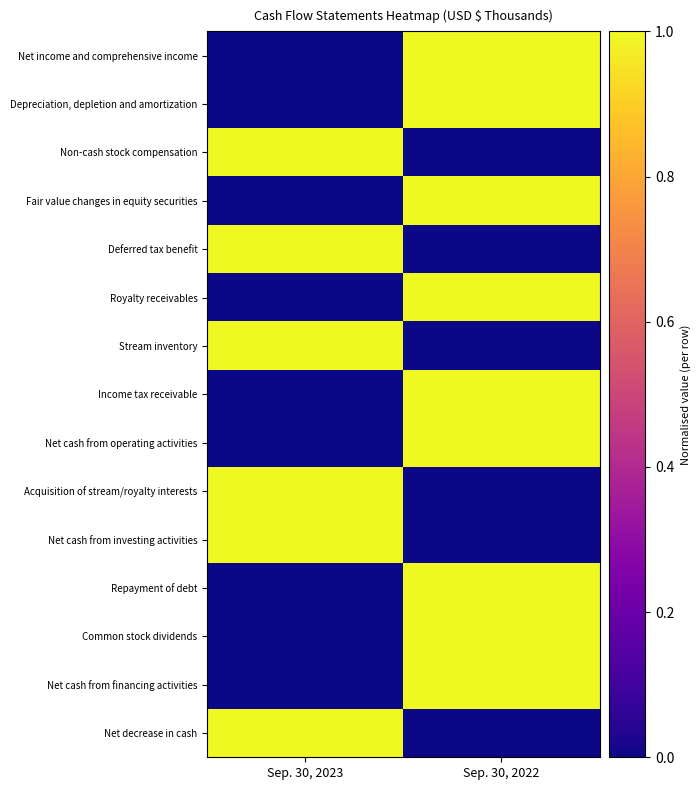

Which series has the largest total across all categories?

Net income and comprehensive income